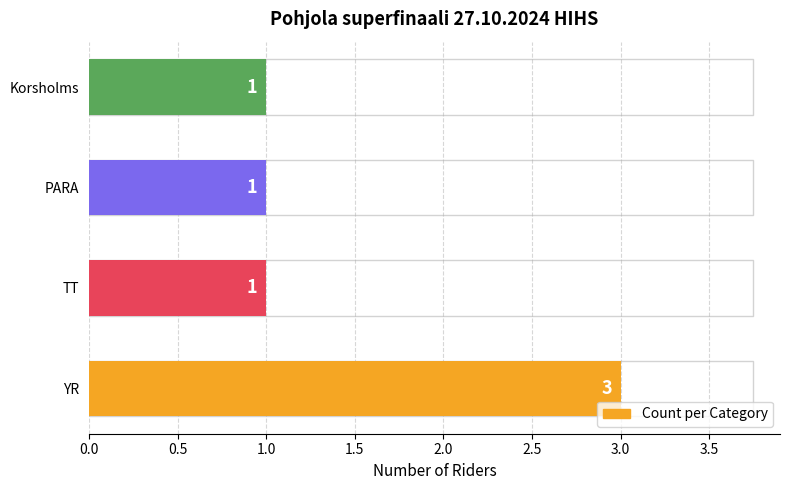

What is the maximum value shown in the chart?

3